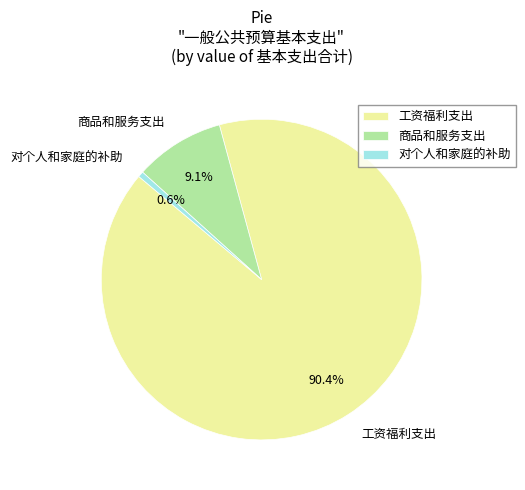

Which category has the smallest portion of the pie?

对个人和家庭的补助